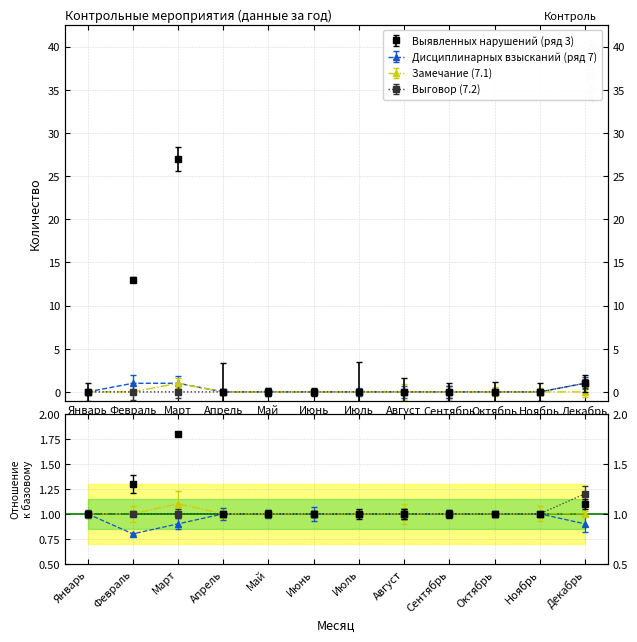

At which label is Замечание (7.1) closest to 1?

Январь